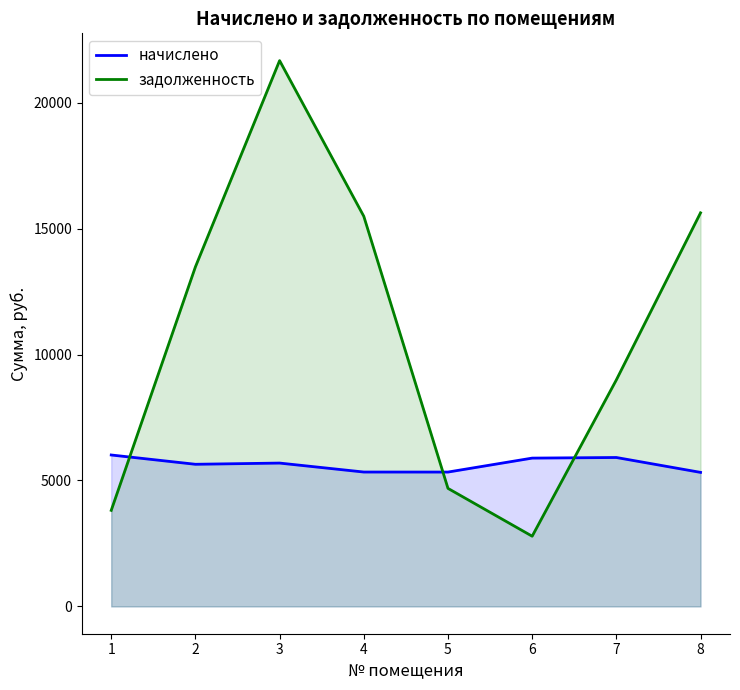

Where is the first local minimum?

6